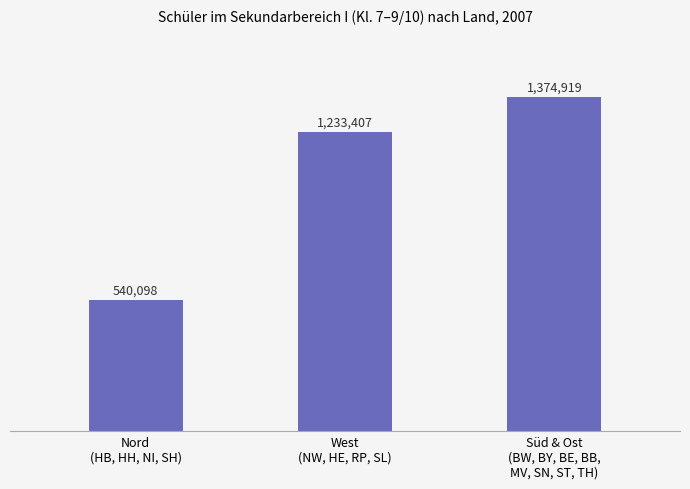

Reading right to left, transcribe all the data shown in this chart.

1374919	1233407	540098